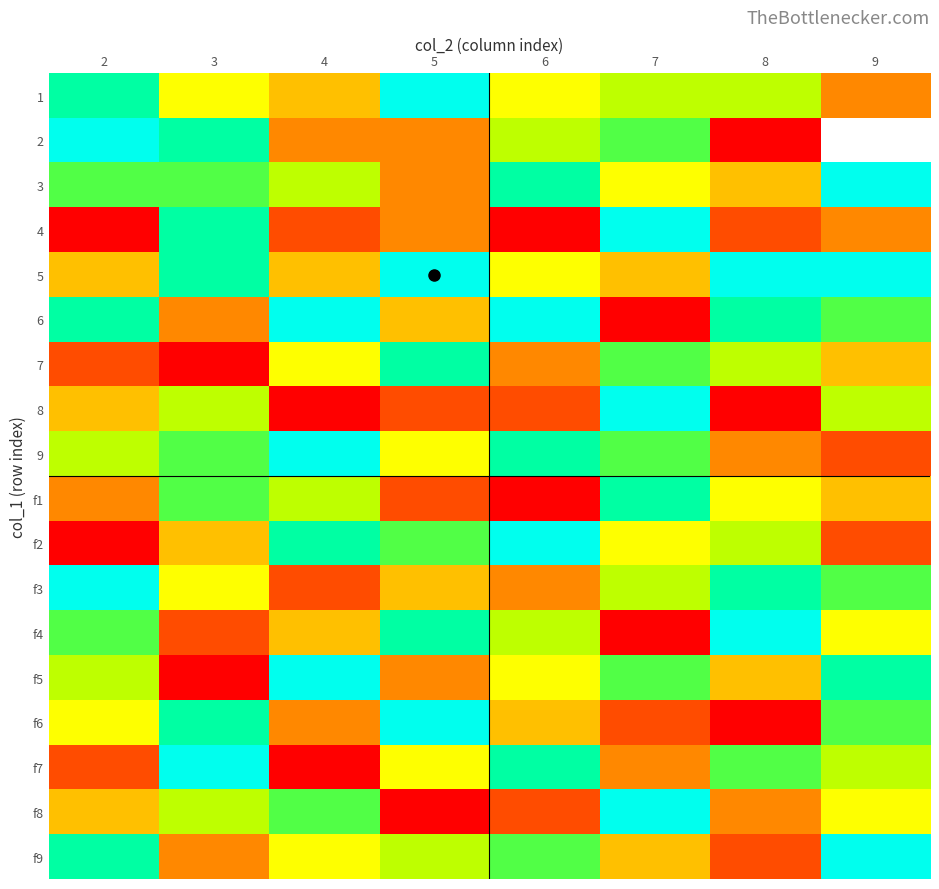

What is the minimum value shown in the chart?

1.0